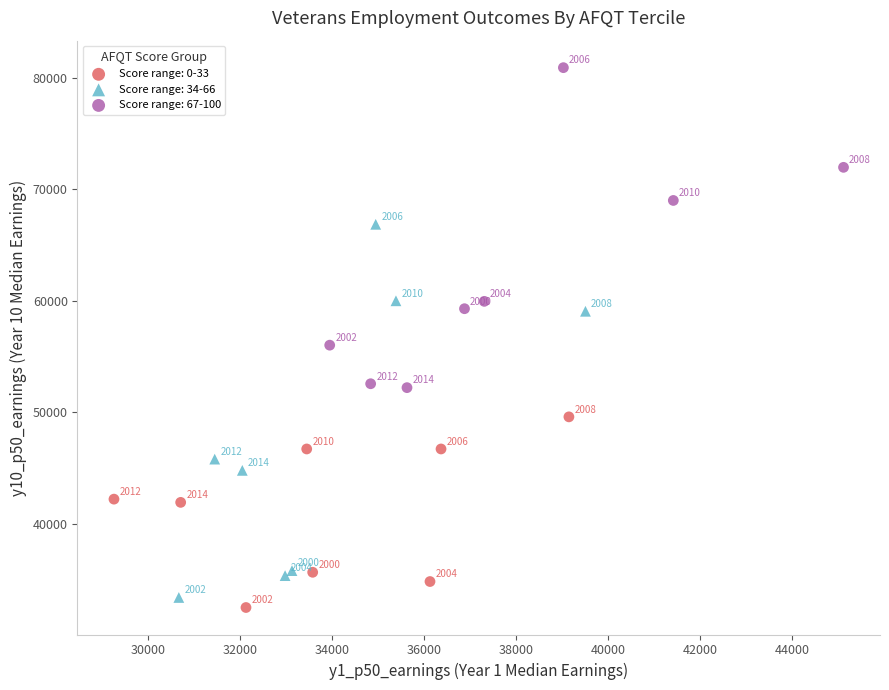

Which series has the widest spread of Y values?

Score range: 34-66